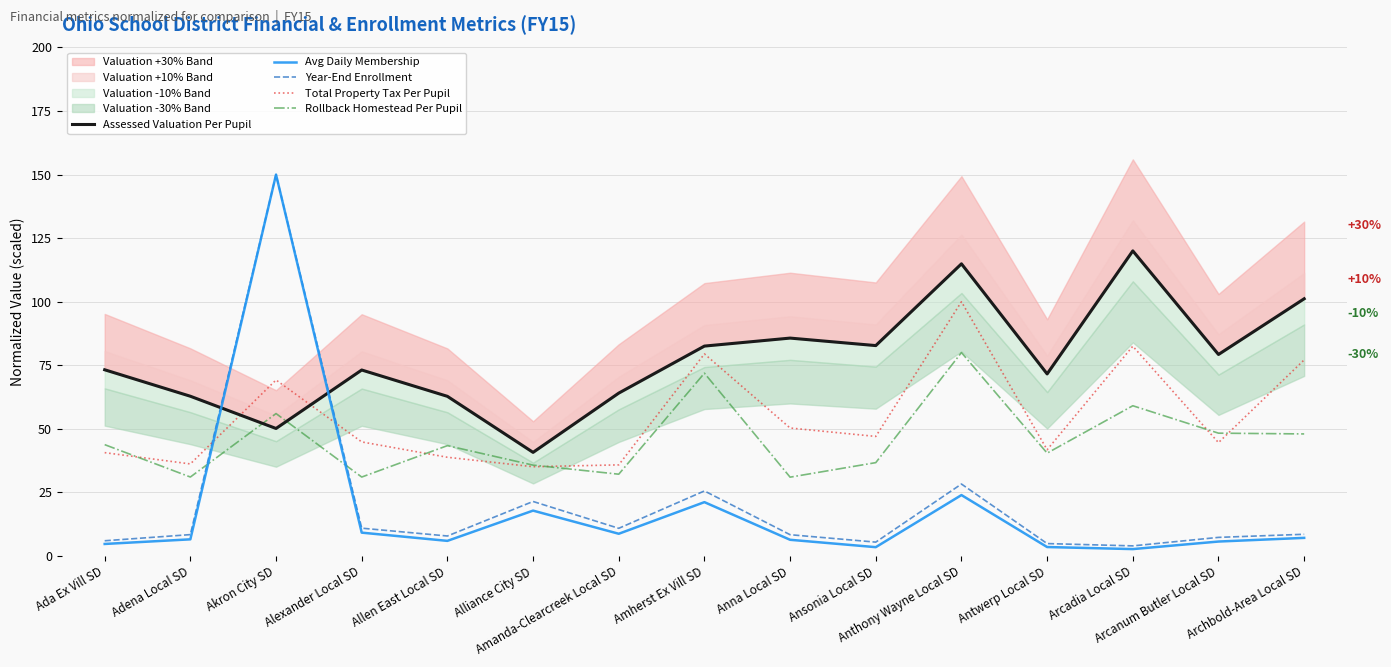

How many values in the Assessed Valuation Per Pupil series are below 73?

6